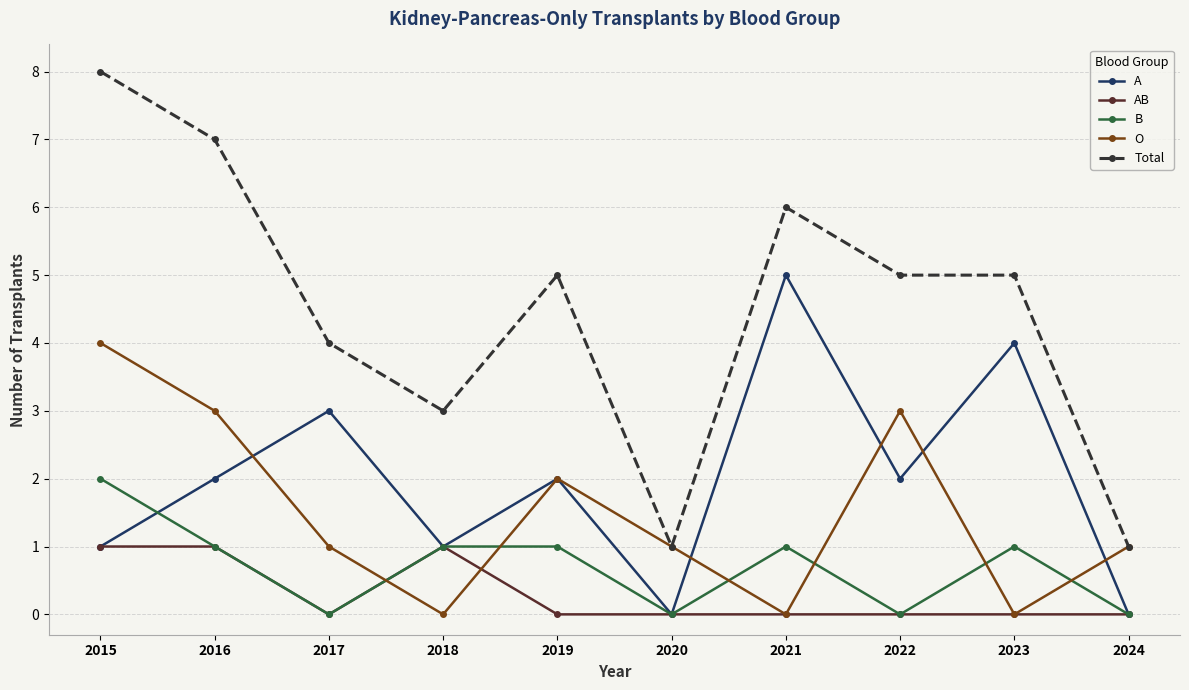

Reading left to right, what are all the values shown in this chart?

A: 2015=1	2016=2	2017=3	2018=1	2019=2	2020=0	2021=5	2022=2	2023=4	2024=0
AB: 2015=1	2016=1	2017=0	2018=1	2019=0	2020=0	2021=0	2022=0	2023=0	2024=0
B: 2015=2	2016=1	2017=0	2018=1	2019=1	2020=0	2021=1	2022=0	2023=1	2024=0
O: 2015=4	2016=3	2017=1	2018=0	2019=2	2020=1	2021=0	2022=3	2023=0	2024=1
Total: 2015=8	2016=7	2017=4	2018=3	2019=5	2020=1	2021=6	2022=5	2023=5	2024=1